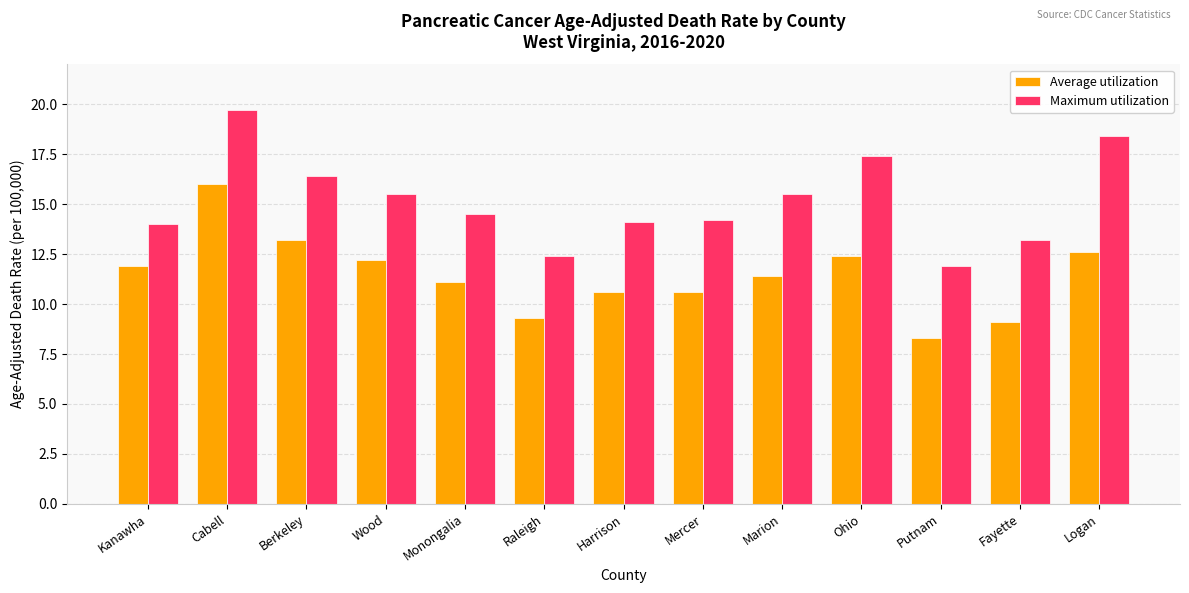

What is the label of the 8th bar from the left?

Mercer